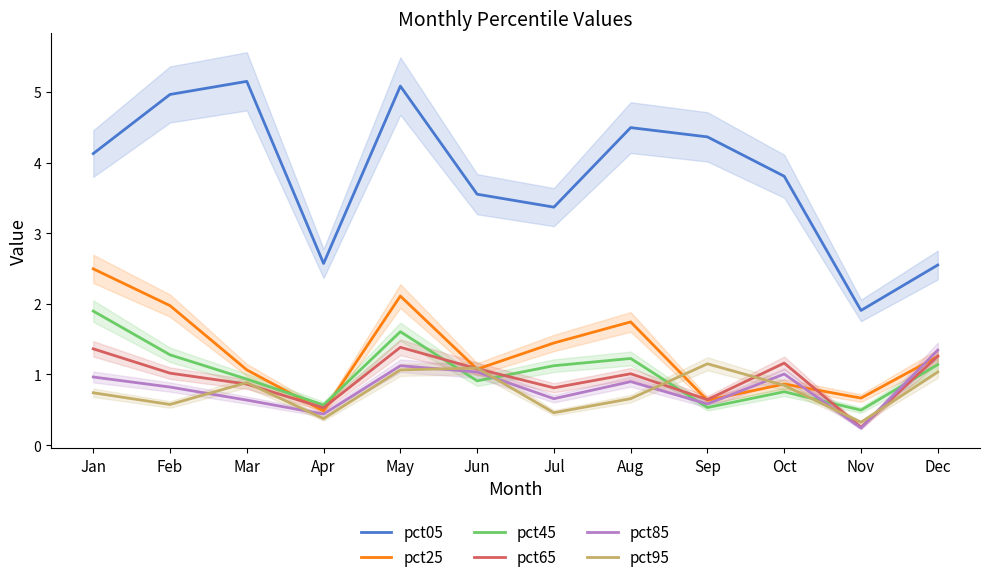

Reading left to right, what are all the values shown in this chart?

pct05: Jan=4.1	Feb=5.0	Mar=5.2	Apr=2.6	May=5.1	Jun=3.6	Jul=3.4	Aug=4.5	Sep=4.4	Oct=3.8	Nov=1.9	Dec=2.6
pct25: Jan=2.5	Feb=2.0	Mar=1.1	Apr=0.5	May=2.1	Jun=1.1	Jul=1.4	Aug=1.7	Sep=0.6	Oct=0.9	Nov=0.7	Dec=1.3
pct45: Jan=1.9	Feb=1.3	Mar=0.9	Apr=0.6	May=1.6	Jun=0.9	Jul=1.1	Aug=1.2	Sep=0.5	Oct=0.8	Nov=0.5	Dec=1.1
pct65: Jan=1.4	Feb=1.0	Mar=0.9	Apr=0.5	May=1.4	Jun=1.1	Jul=0.8	Aug=1.0	Sep=0.6	Oct=1.2	Nov=0.3	Dec=1.3
pct85: Jan=1.0	Feb=0.8	Mar=0.6	Apr=0.4	May=1.1	Jun=1.0	Jul=0.7	Aug=0.9	Sep=0.6	Oct=1.0	Nov=0.2	Dec=1.3
pct95: Jan=0.7	Feb=0.6	Mar=0.9	Apr=0.4	May=1.1	Jun=1.1	Jul=0.5	Aug=0.7	Sep=1.2	Oct=0.8	Nov=0.3	Dec=1.0